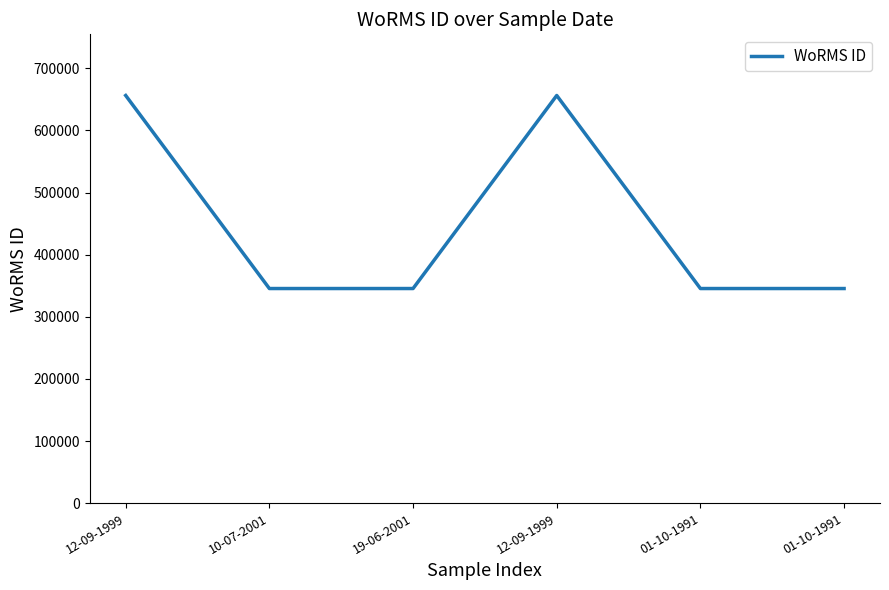

How many lines are shown in the chart?

1